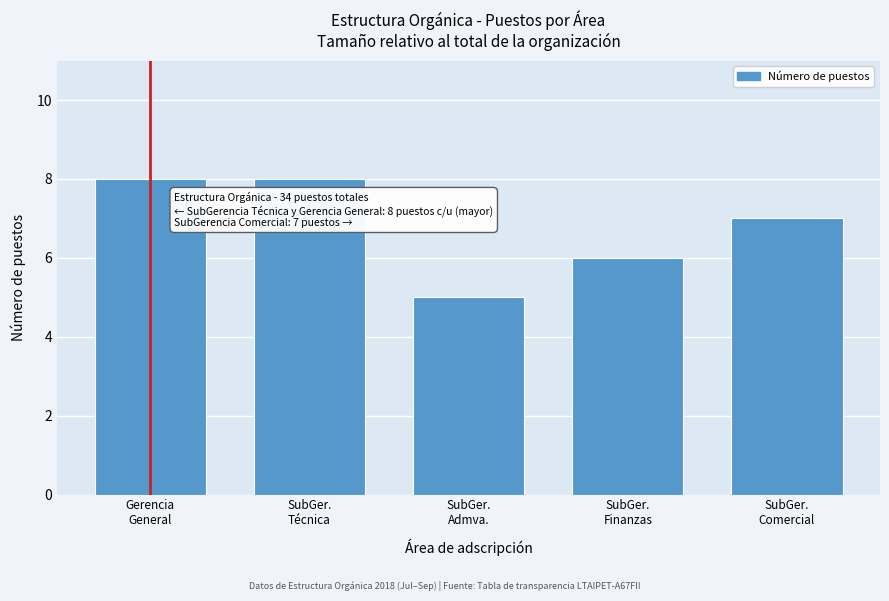

Reading right to left, what are all the values shown in this chart?

7	6	5	8	8